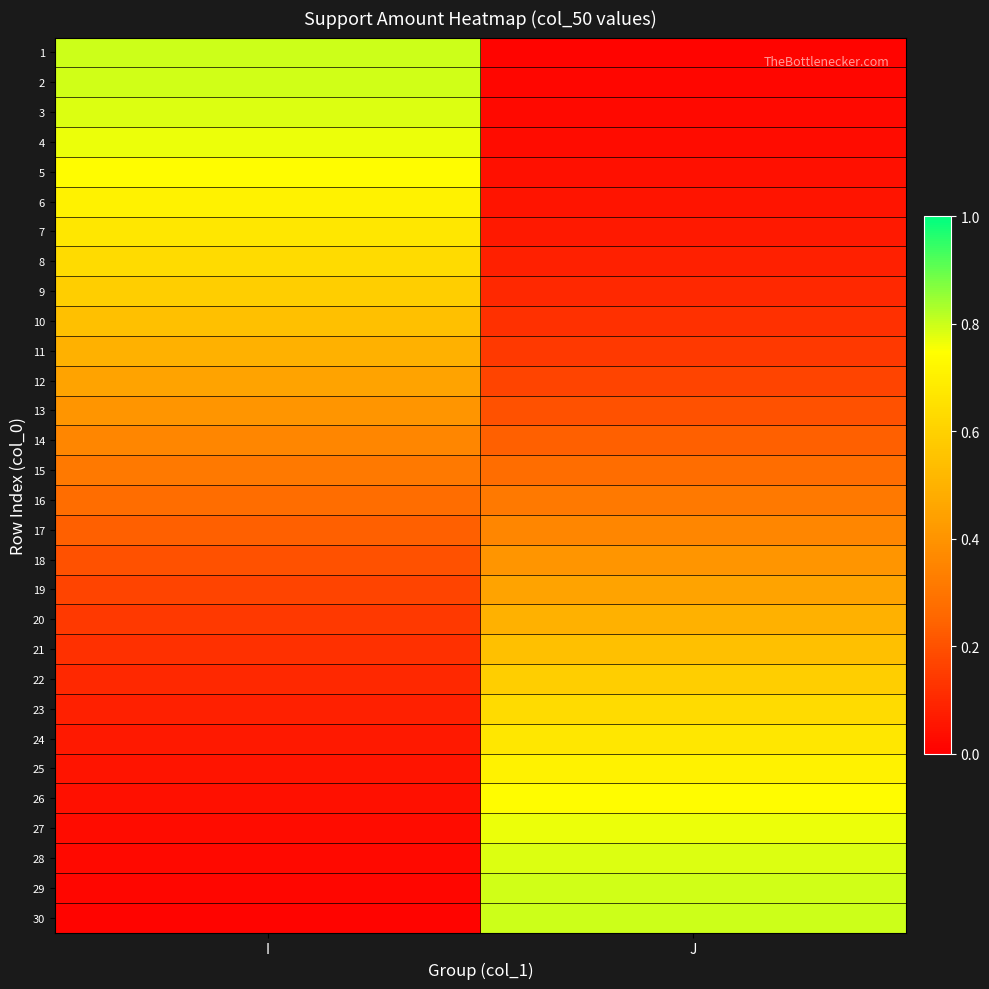

How many series are shown in this chart?

30